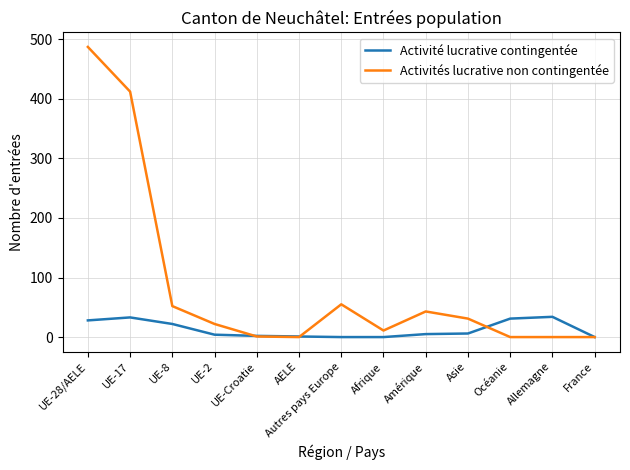

How many categories are shown in the chart?

13